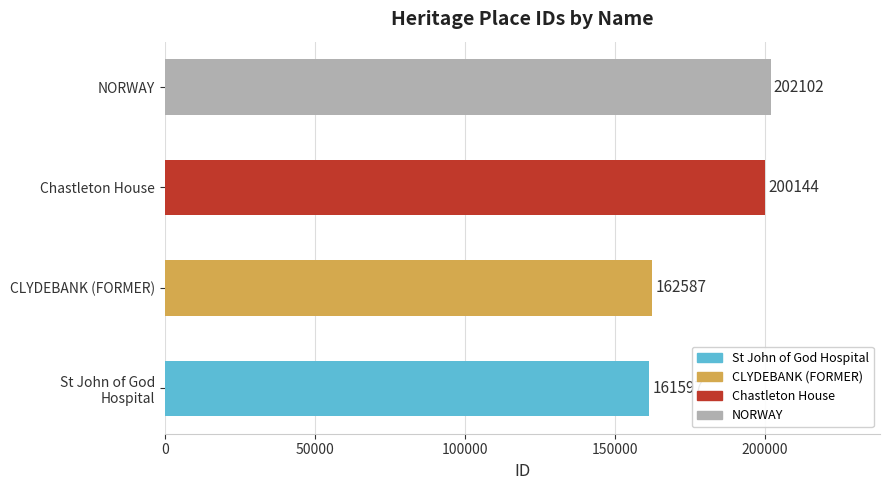

What is the approximate value at CLYDEBANK (FORMER)?

162587